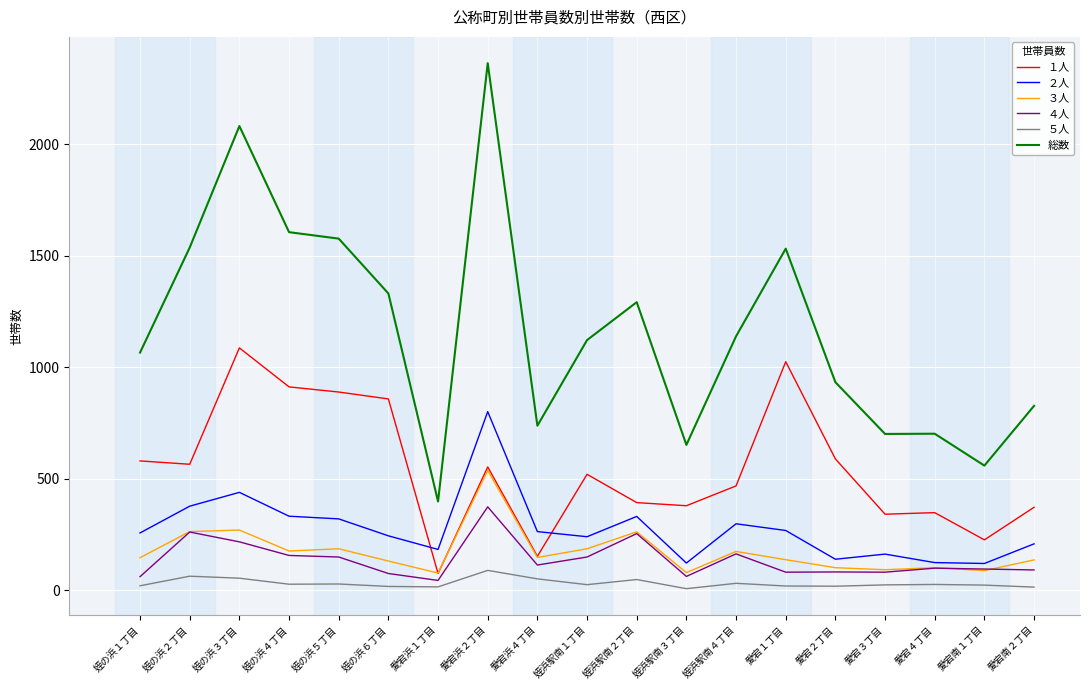

What is the average value of the ３人 series?

173